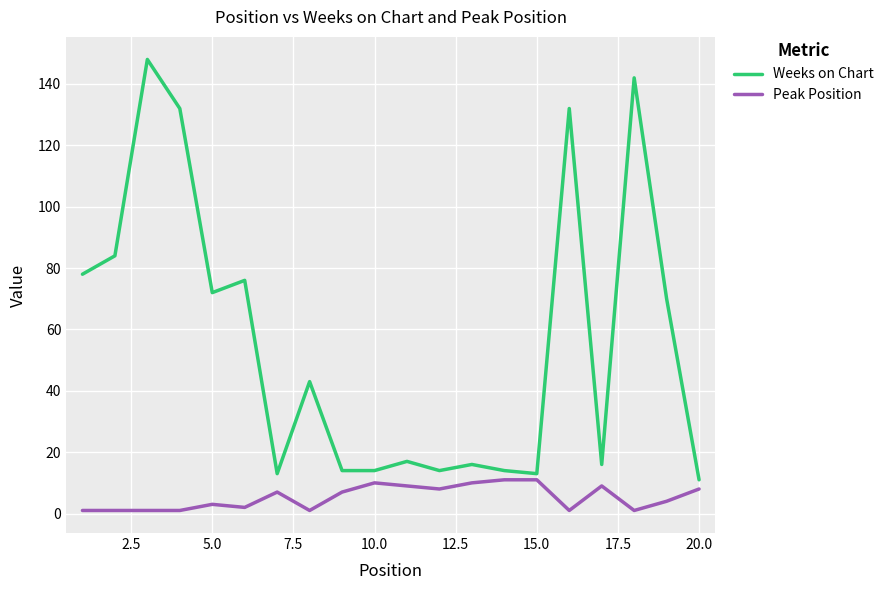

Which series has the largest range (max minus min)?

Weeks on Chart